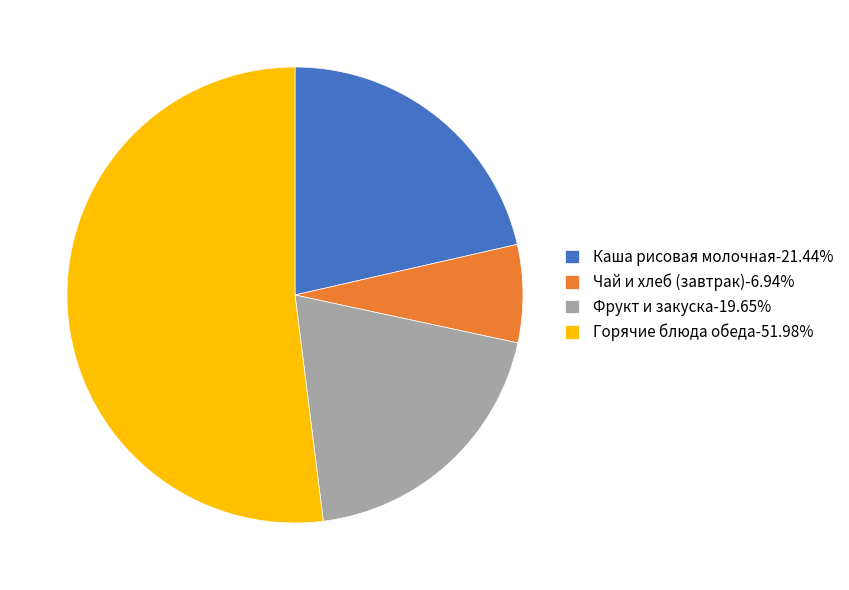

Approximately how many times larger is the value at Каша рисовая молочная-21.44% compared to Горячие блюда обеда-51.98%?

0.4